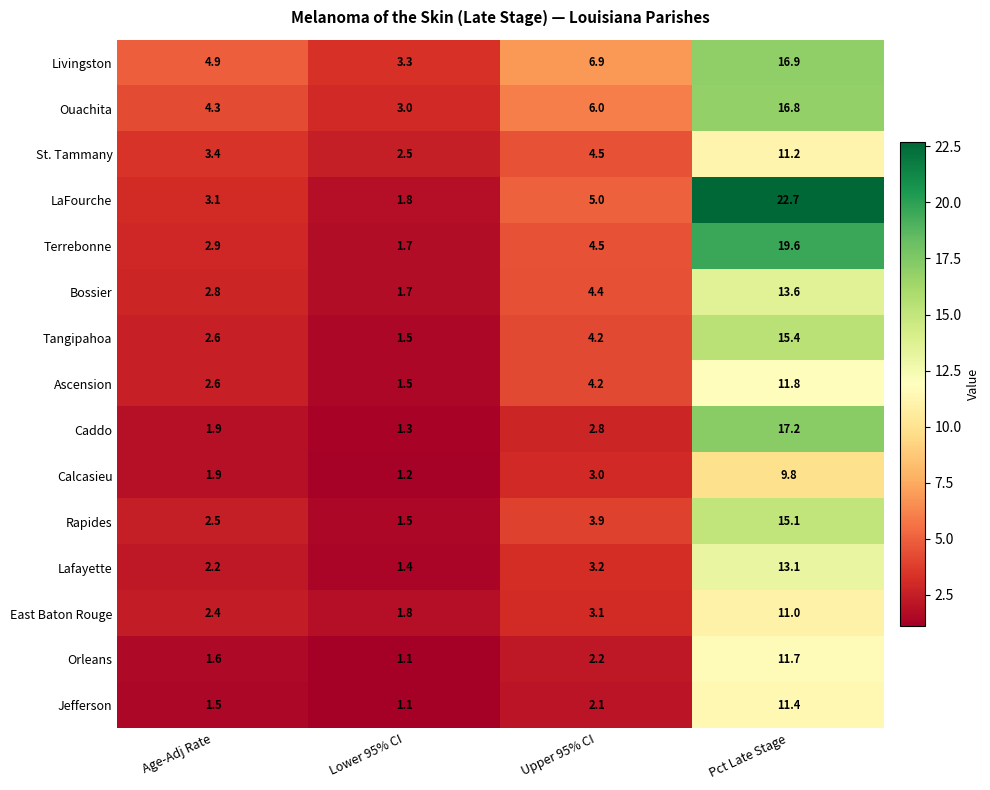

Which series has the largest range (max minus min)?

LaFourche